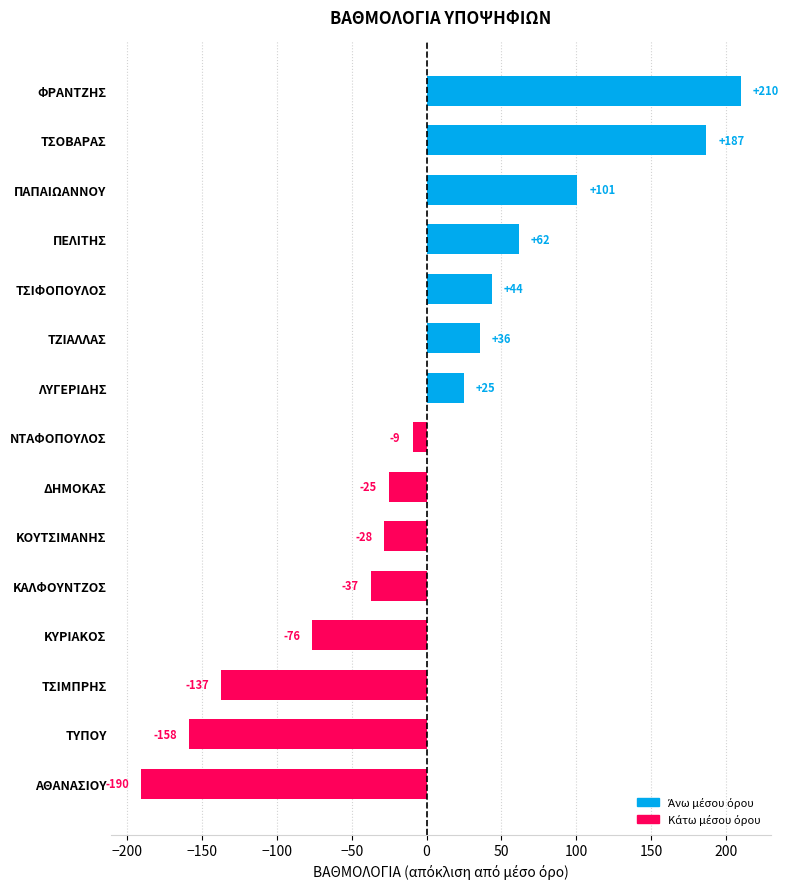

How many data points are above -9?

7